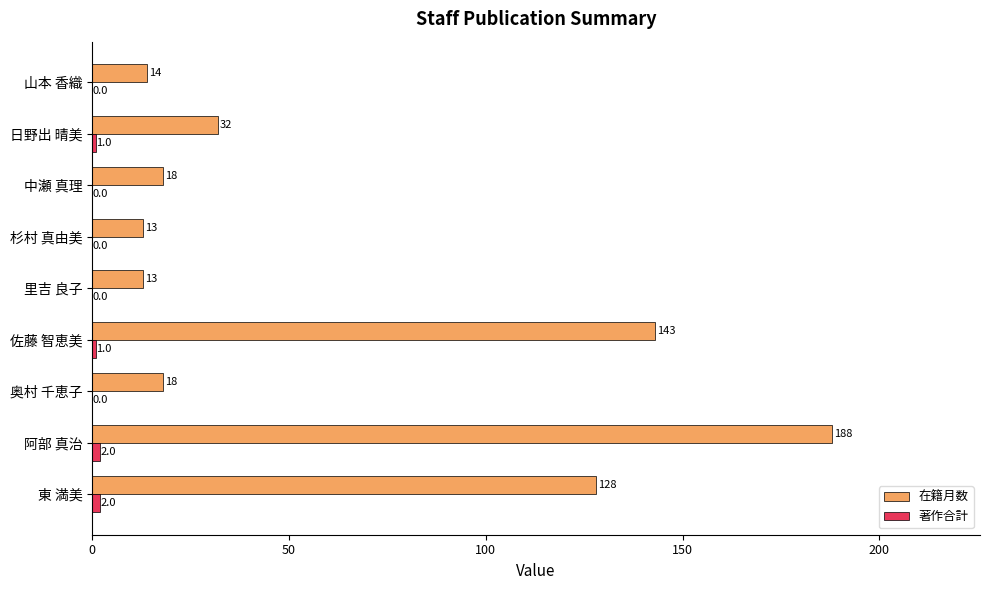

At which category is the sum across all series the highest?

阿部 真治